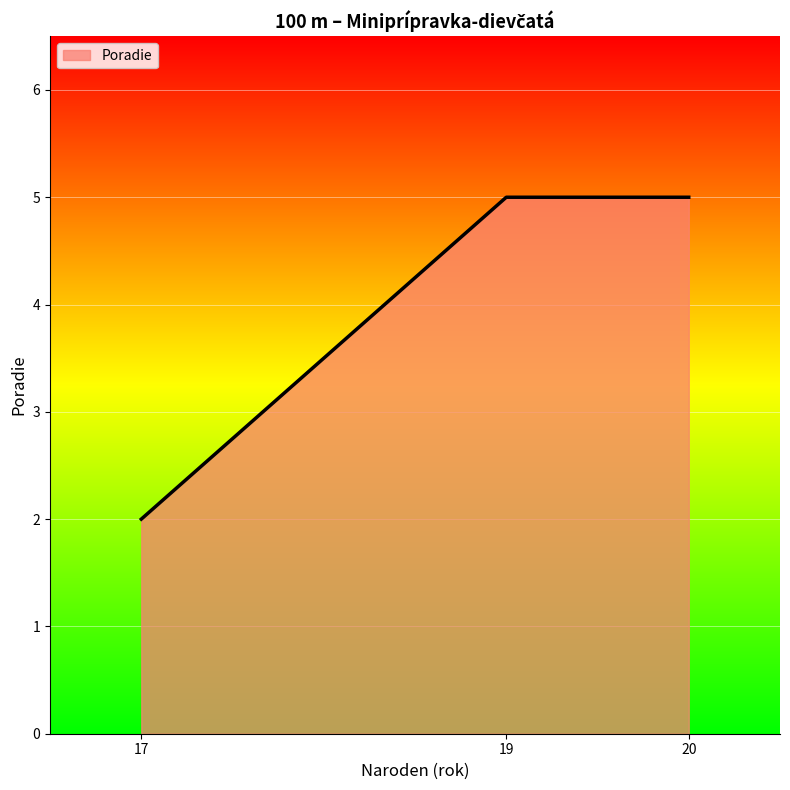

What is the average value?

4